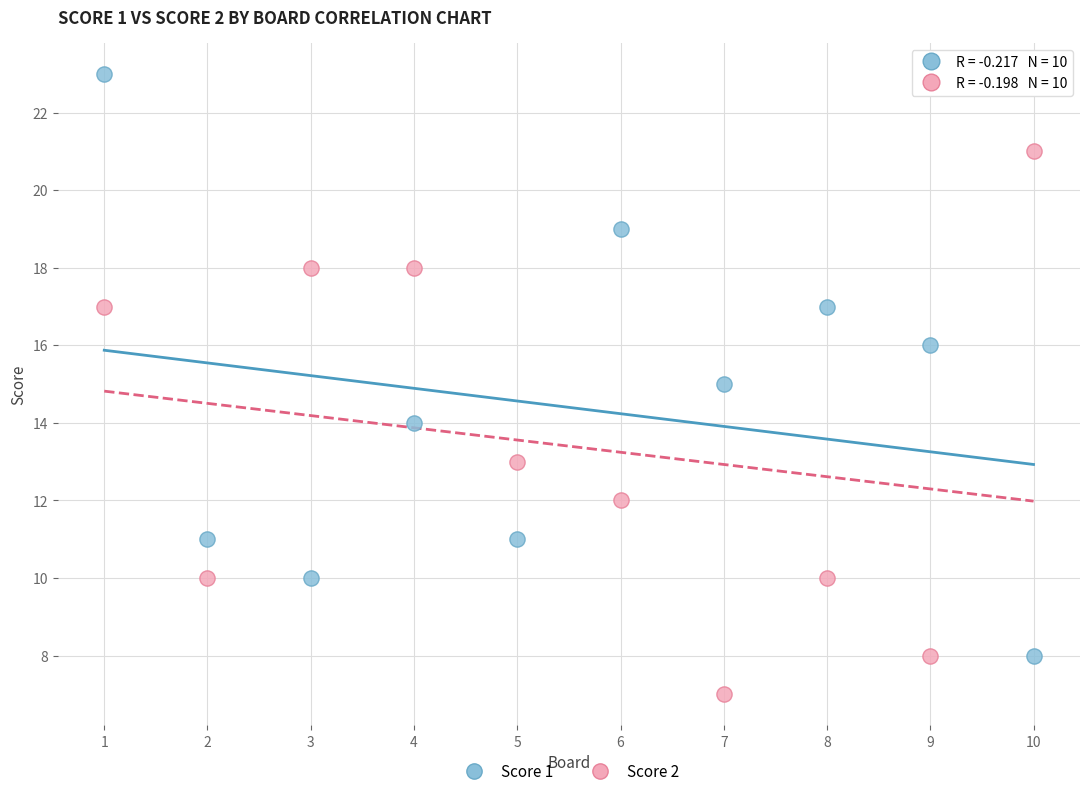

Which series has the widest spread of Y values?

Score 1